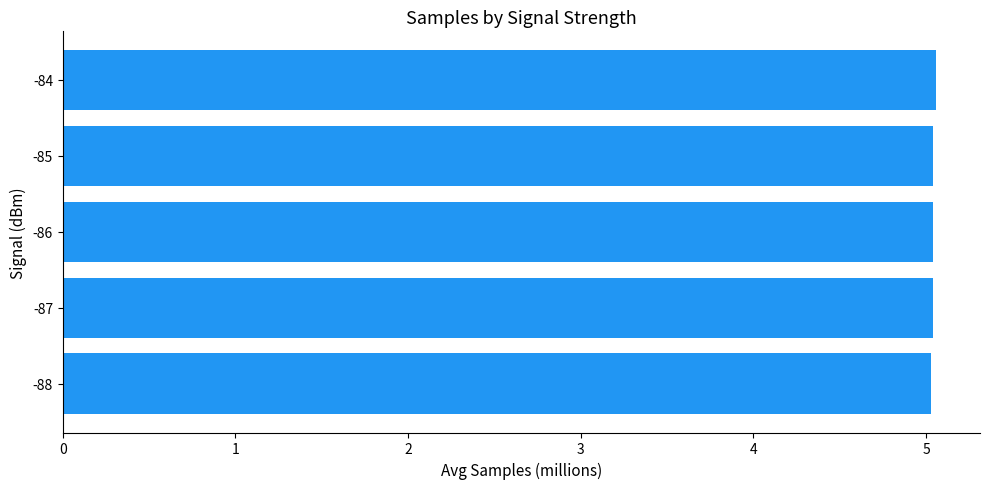

How many values are between 5 and 6?

5